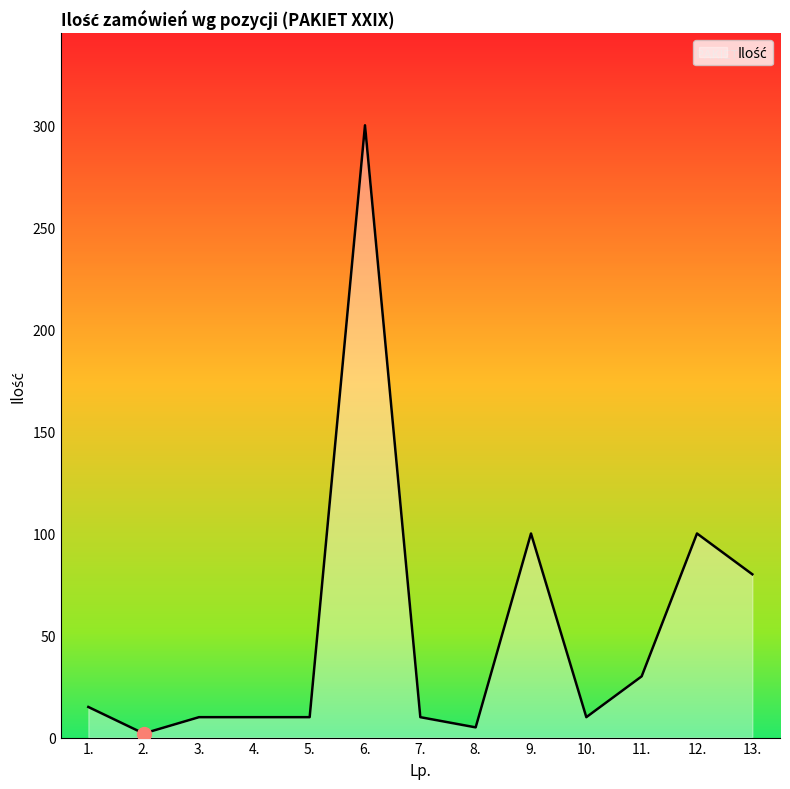

What is the sum of all values?

682